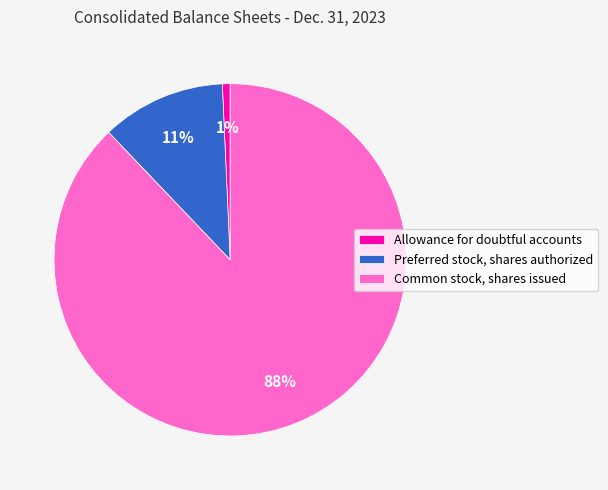

Is the sum of Preferred stock, shares authorized and Common stock, shares issued greater than half?

Yes